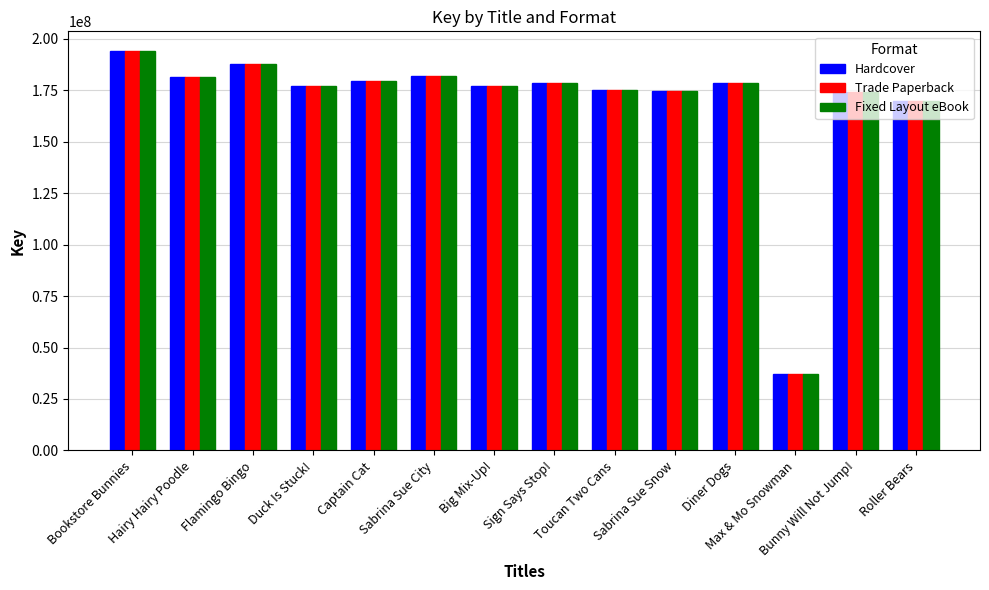

What is the maximum value for Trade Paperback?

194003965